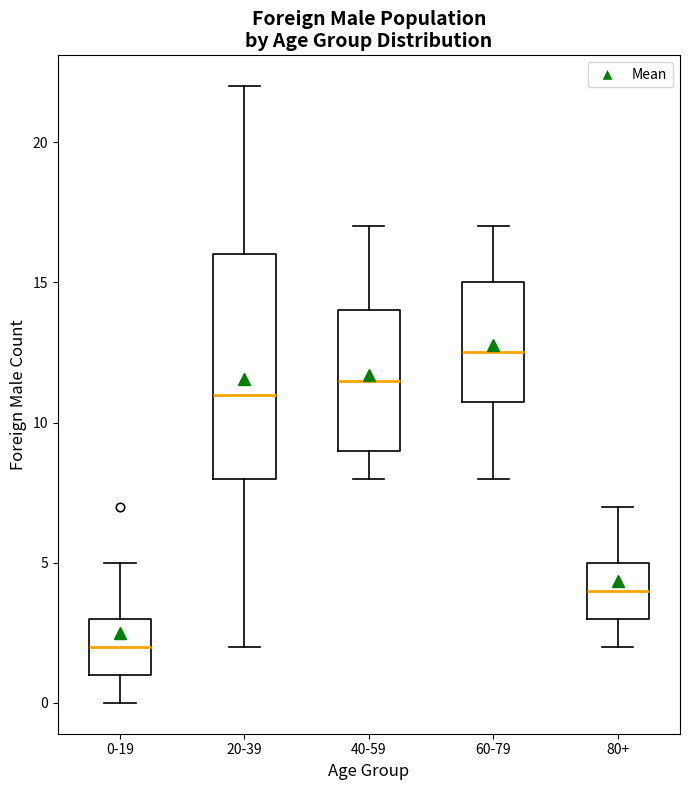

Where does the upper whisker of the box for 20-39 end on the y-axis? The values are not printed on the chart, so give them approximately, as read against the axis.

22.0